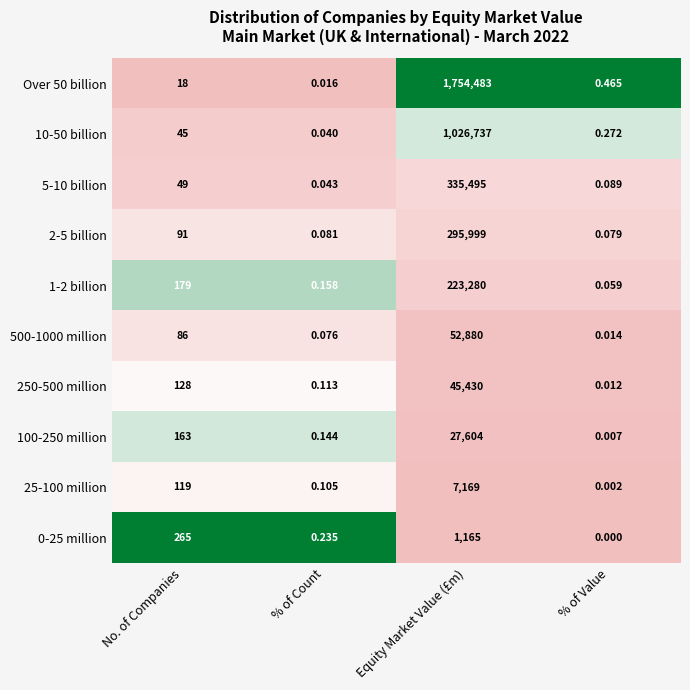

At how many categories does at least one series exceed 0?

4